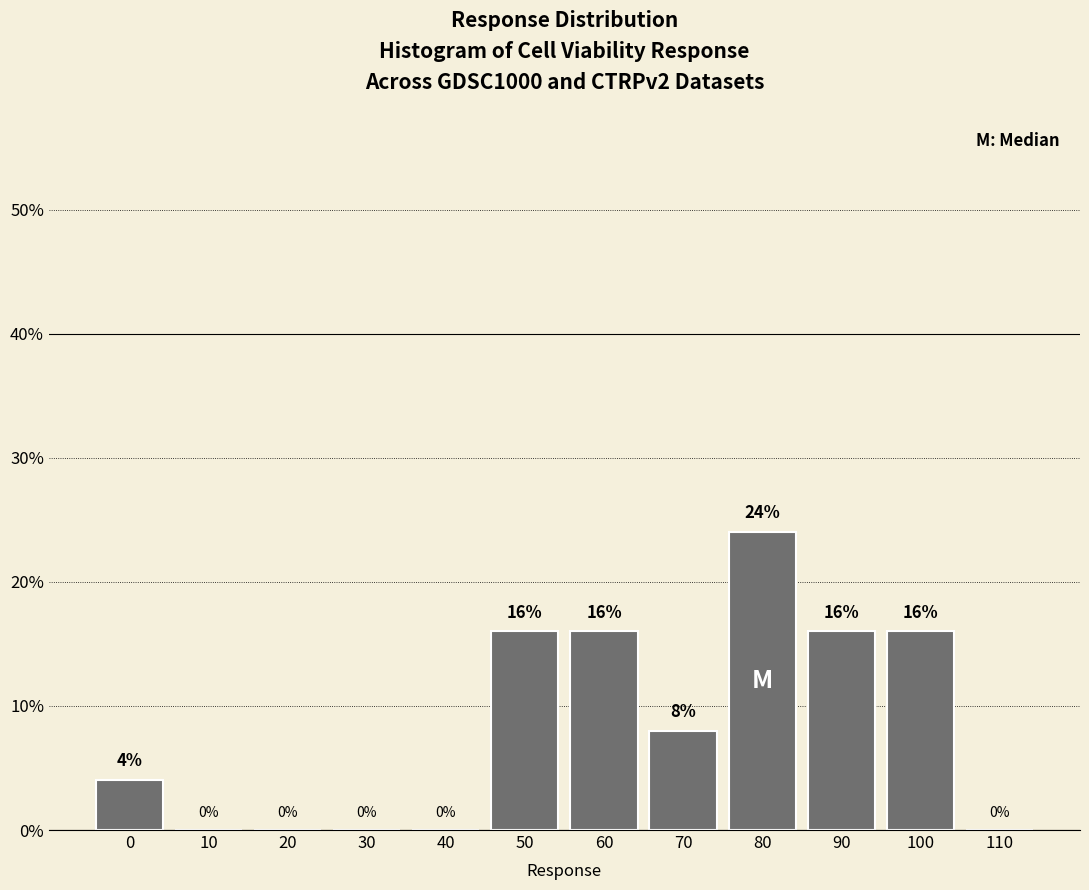

Reading left to right, what are all the values shown in this chart?

0=4	10=0	20=0	30=0	40=0	50=16	60=16	70=8	80=24	90=16	100=16	110=0